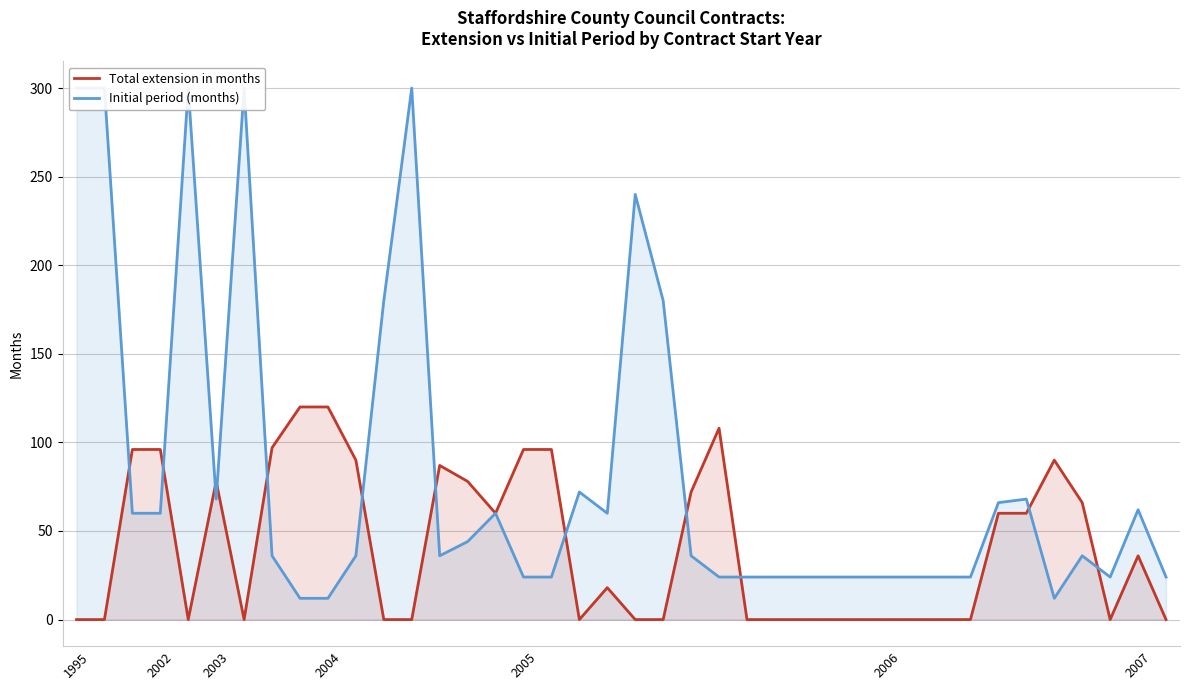

What is the total value across all series at 7?

133